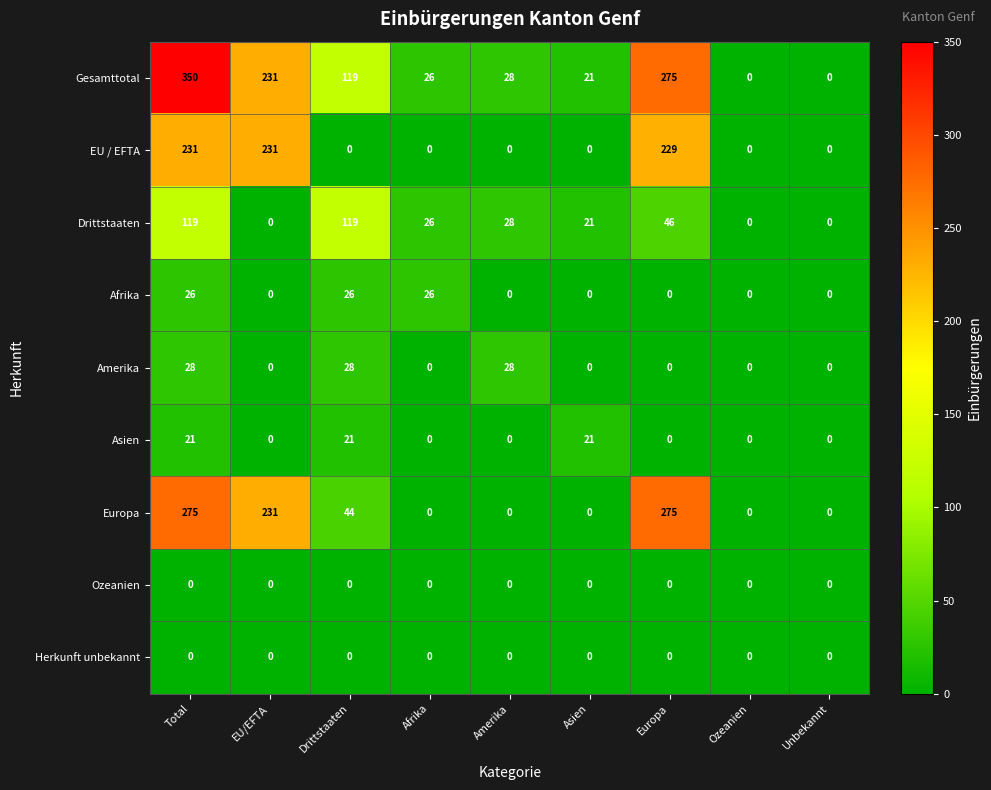

How many positive values does the Gesamttotal series have?

7